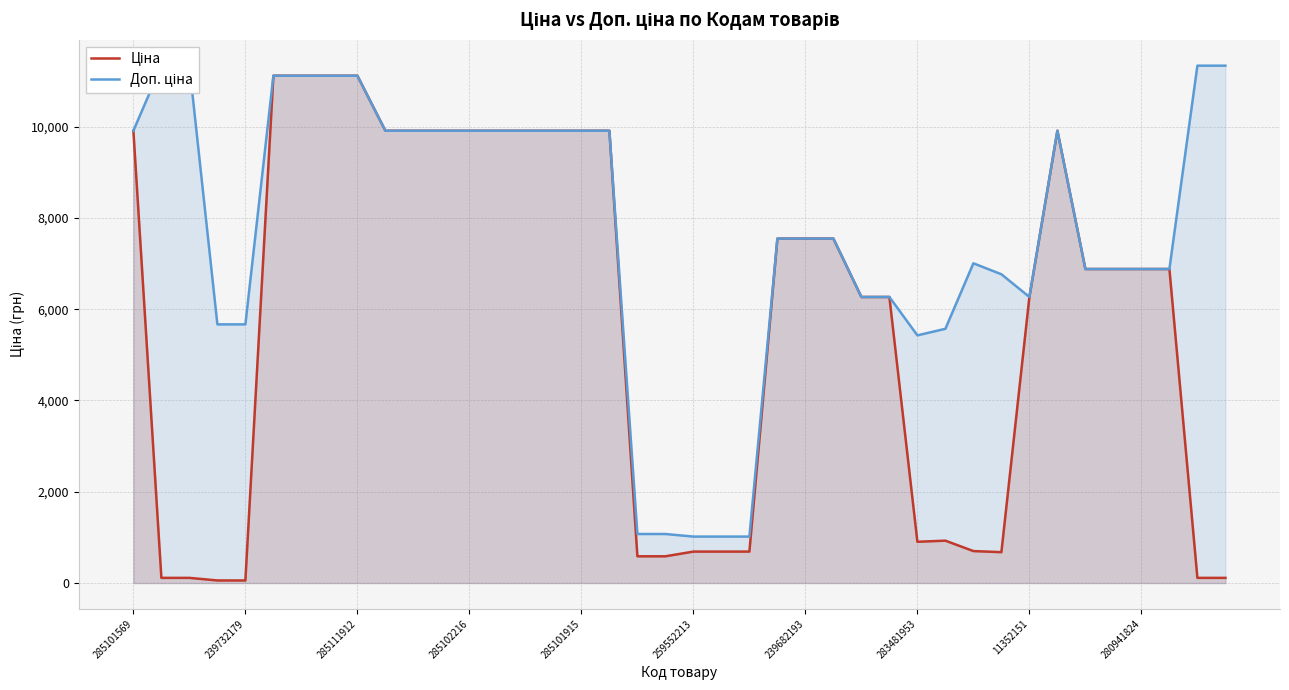

Where does the Ціна series first go above 6879?

285101569